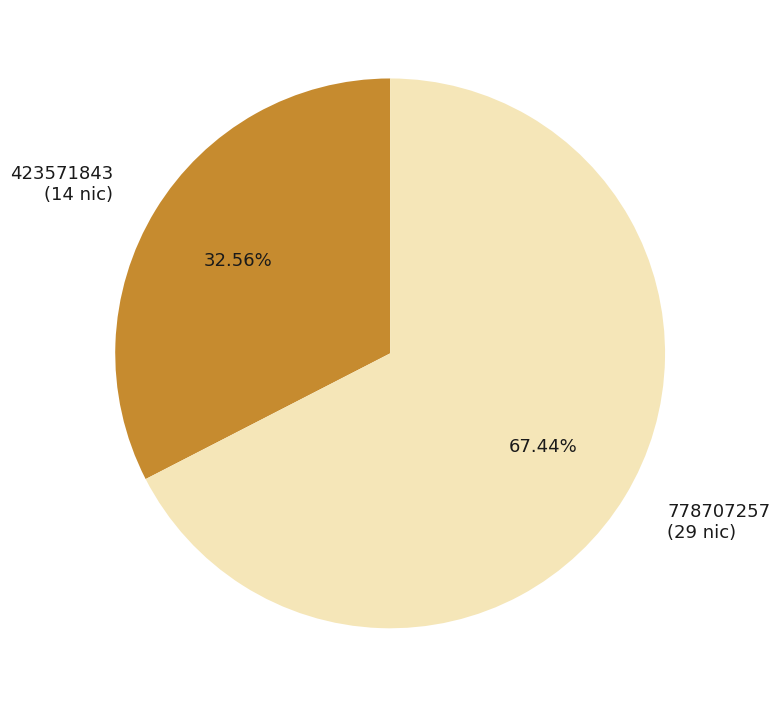

Which category has the biggest portion of the pie?

778707257